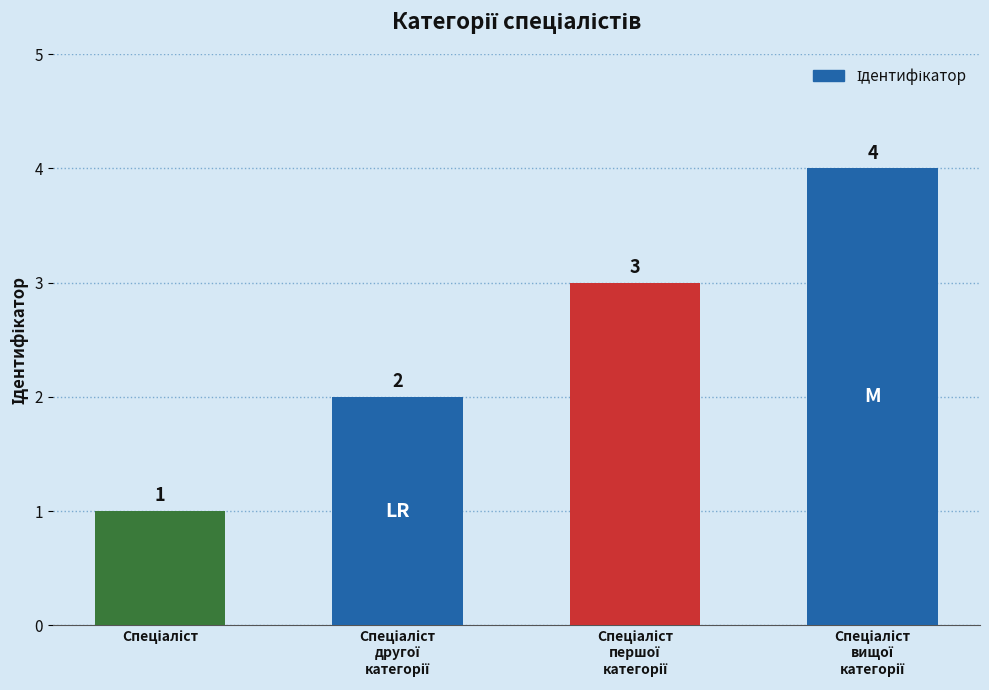

Reading right to left, extract all data points from this chart.

4	3	2	1